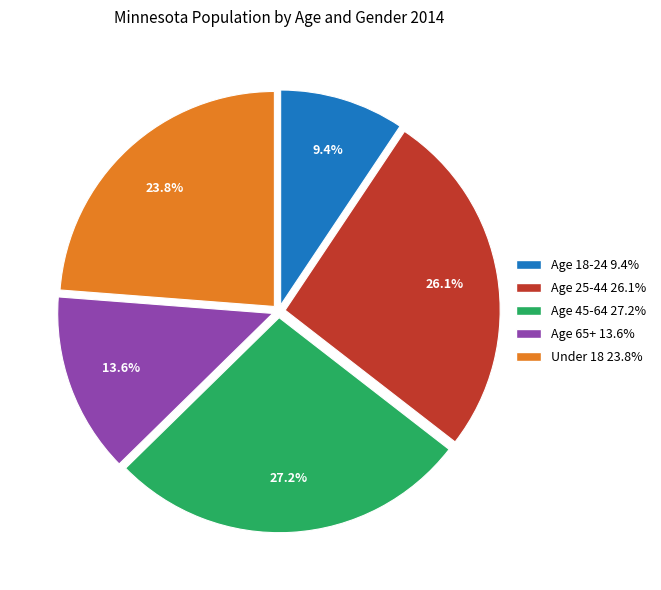

True or false: Age 18-24 accounts for 9% of the total.

True